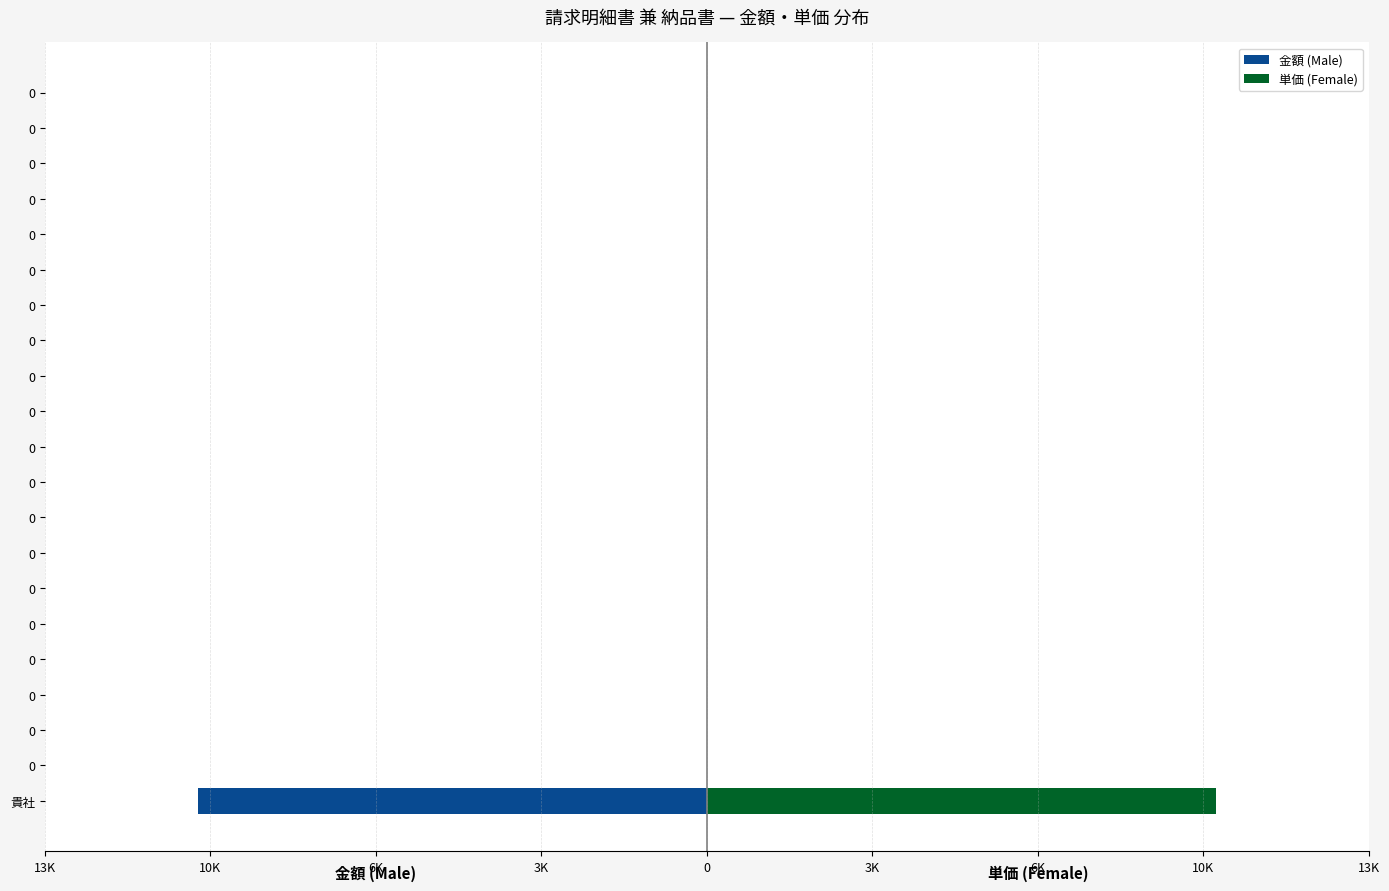

How many bars are there in total?

42